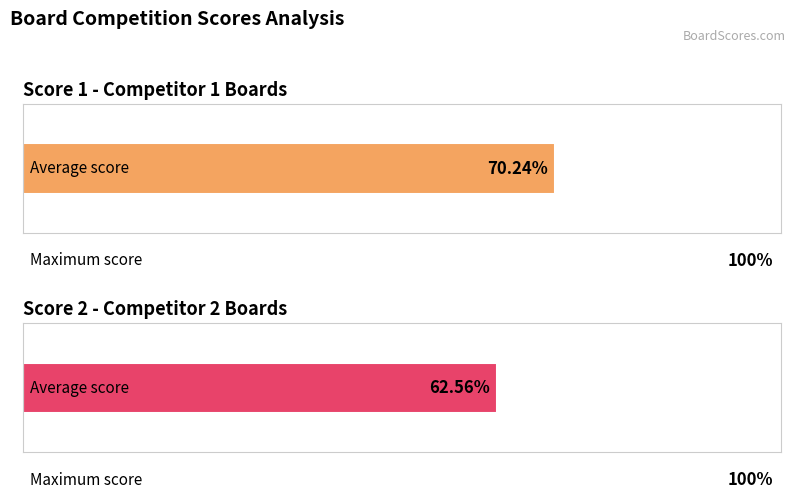

Which series has the largest total across all categories?

Score 1